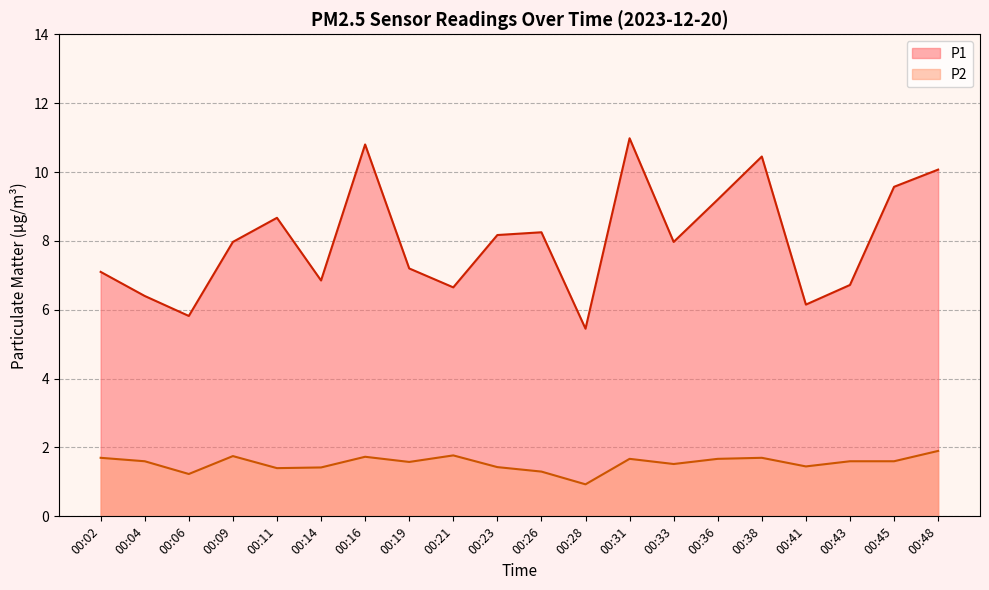

Reading left to right, what are all the values shown in this chart?

P1: 7.1	6.4	5.8	8.0	8.7	6.8	10.8	7.2	6.7	8.2	8.2	5.5	11.0	8.0	9.2	10.4	6.2	6.7	9.6	10.1
P2: 1.7	1.6	1.2	1.8	1.4	1.4	1.7	1.6	1.8	1.4	1.3	0.9	1.7	1.5	1.7	1.7	1.4	1.6	1.6	1.9